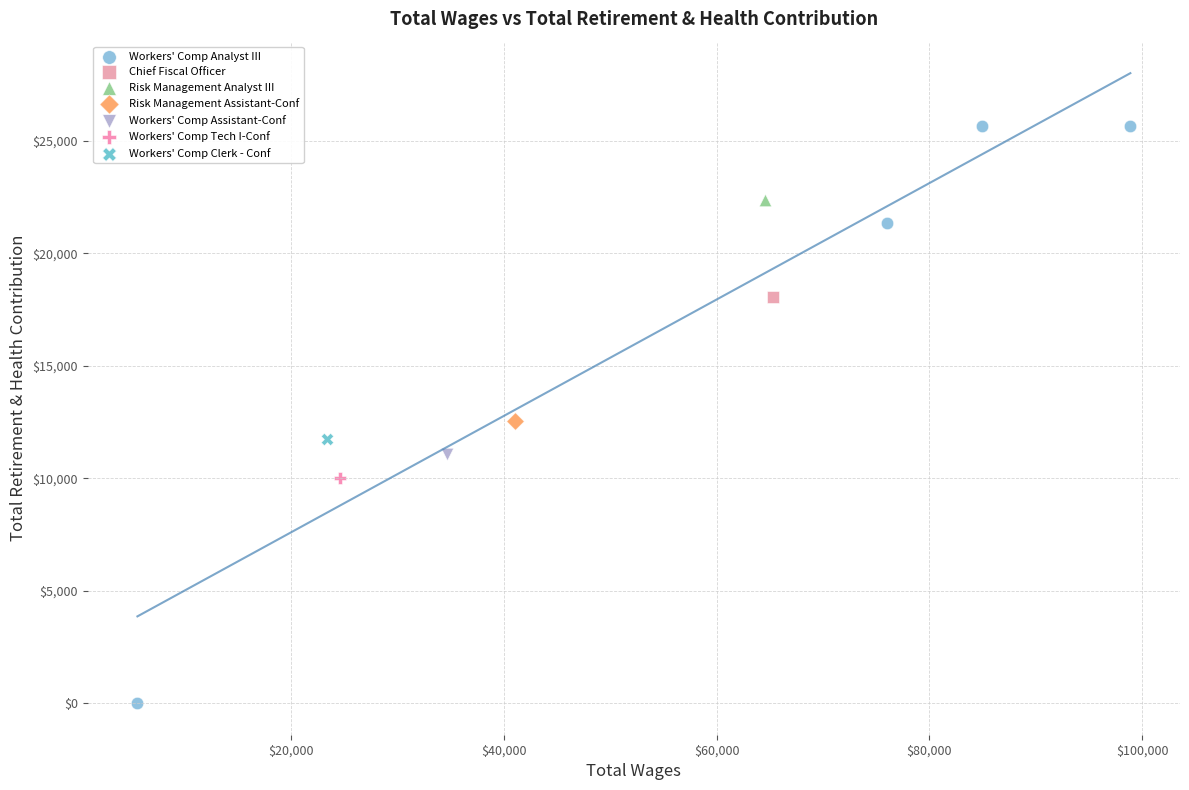

What are all the series names shown in the legend?

Workers' Comp Analyst III, Chief Fiscal Officer, Risk Management Analyst III, Risk Management Assistant-Conf, Workers' Comp Assistant-Conf, Workers' Comp Tech I-Conf, Workers' Comp Clerk - Conf